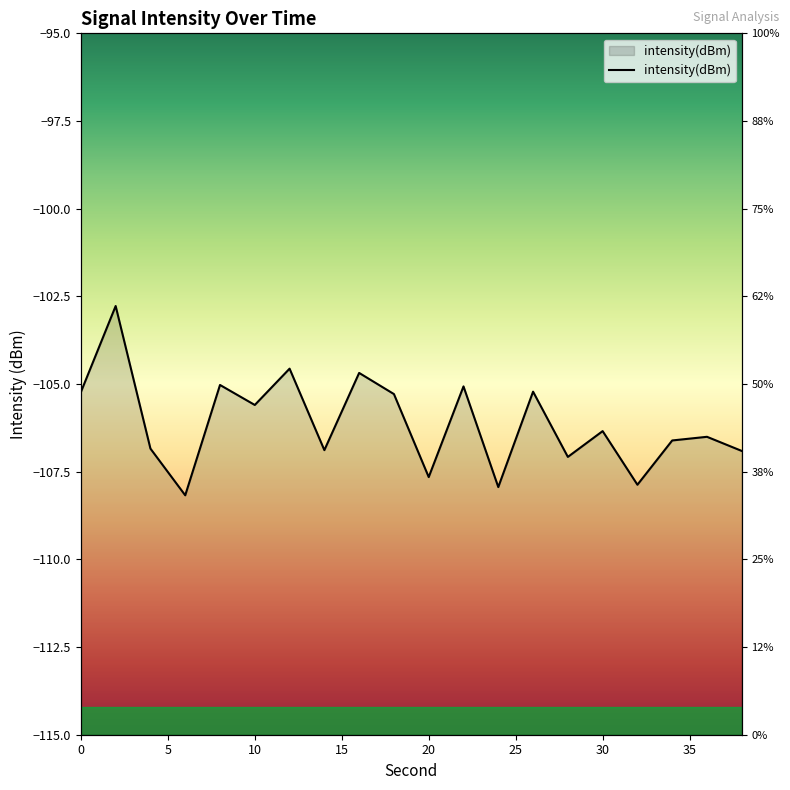

What is the value of the 13th point from the left?

-107.9